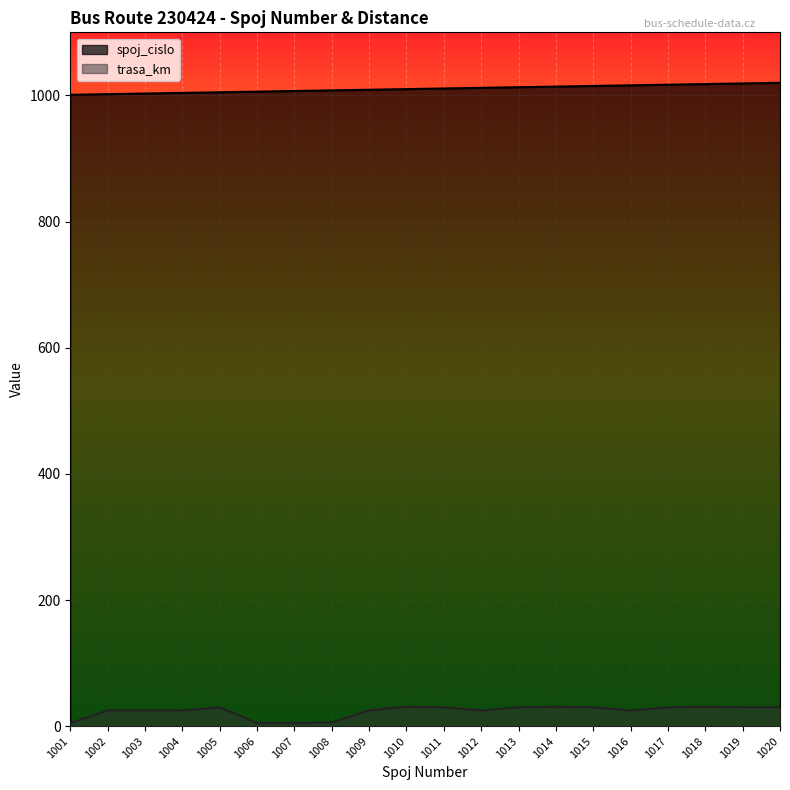

Count the number of categories in the chart.

20